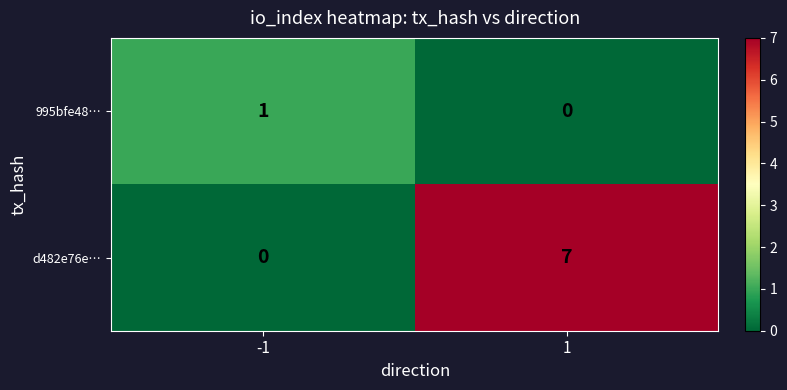

At how many categories does at least one series exceed 3?

1